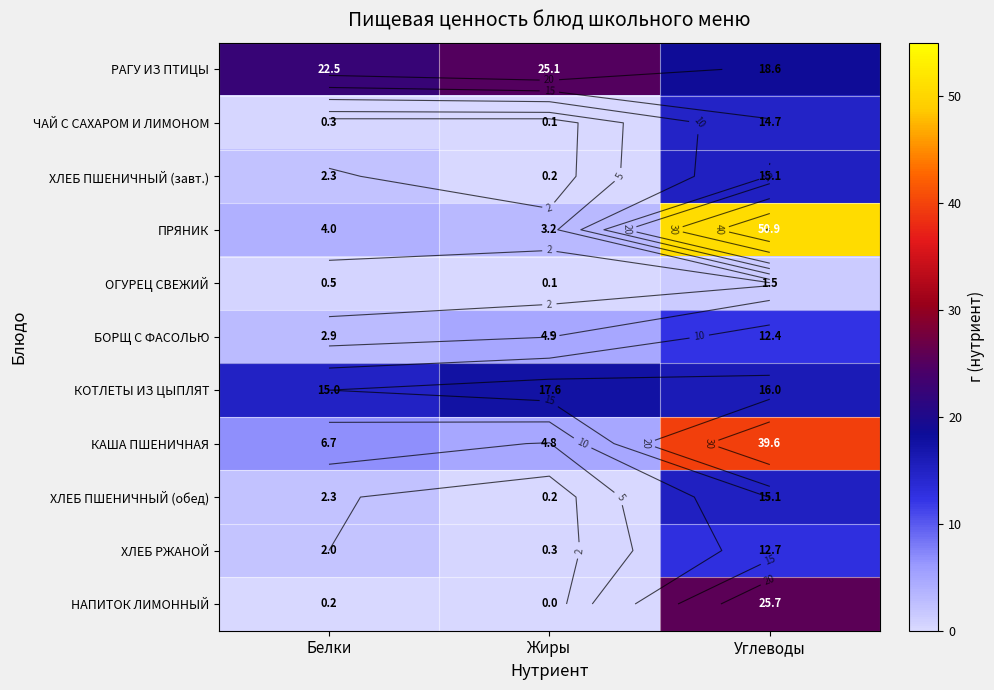

What is the maximum value shown in the chart?

50.9